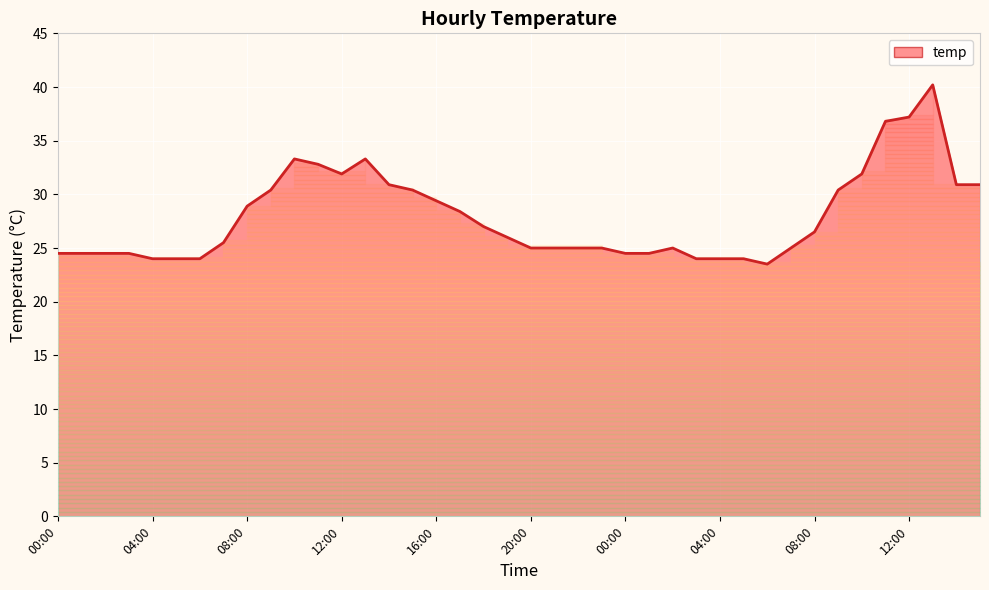

What is the greatest value displayed?

40.2